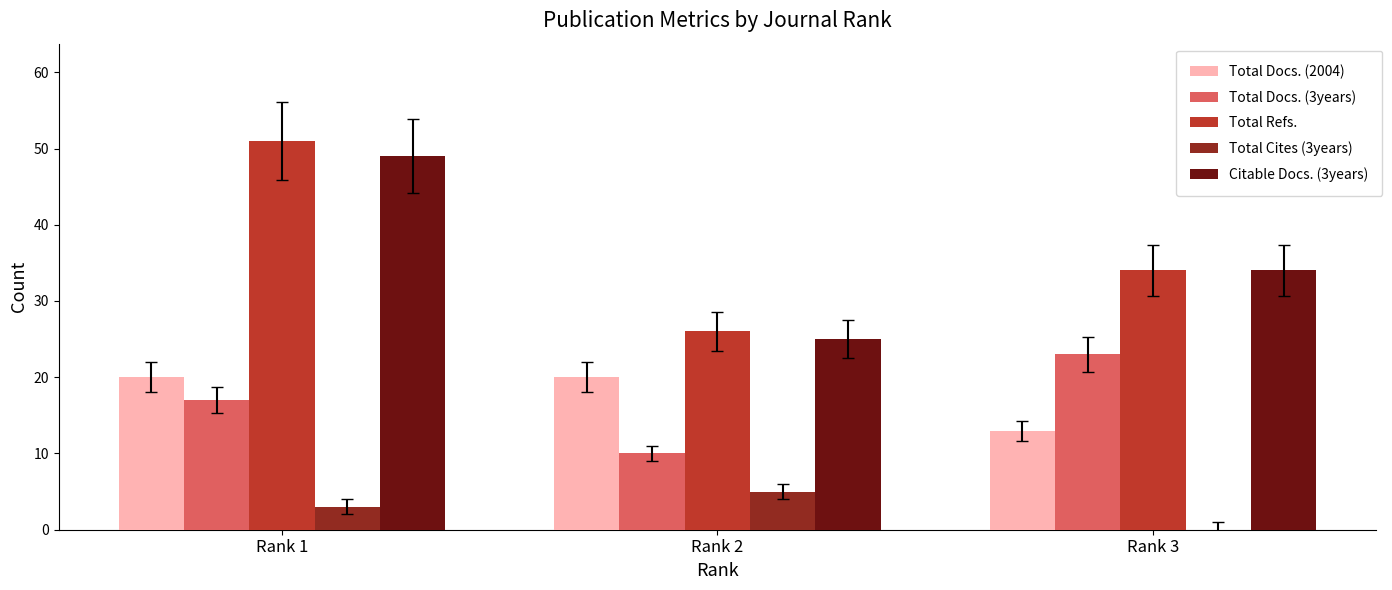

What is the greatest value displayed?

51